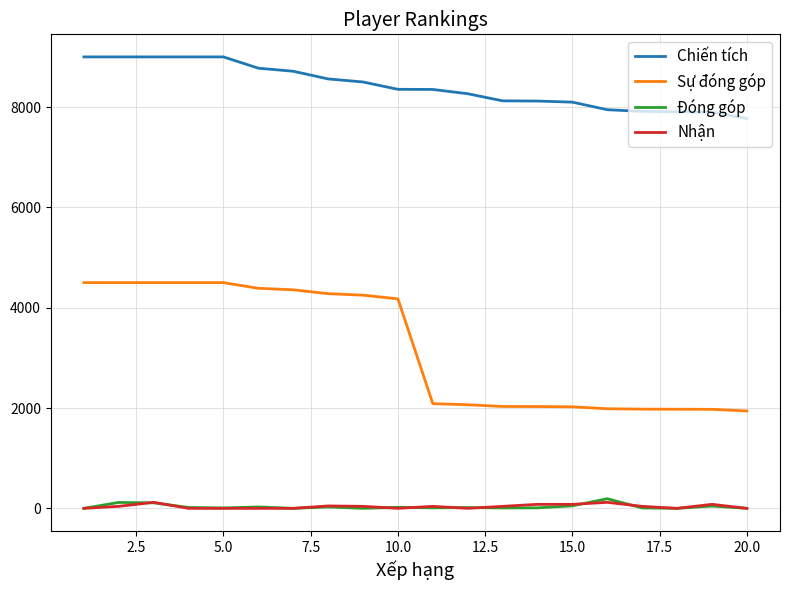

Which series has the widest spread of values?

Sự đóng góp